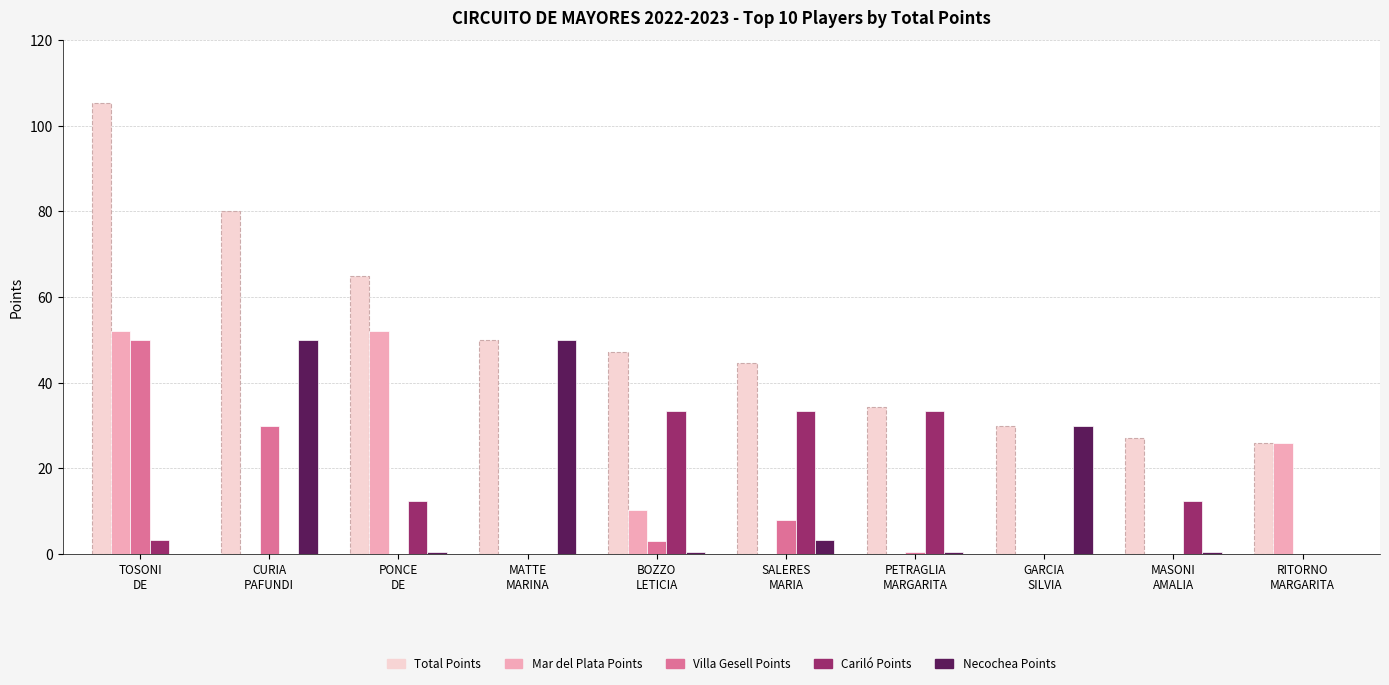

What value does the Mar del Plata Points series have at RITORNO
MARGARITA?

26.0